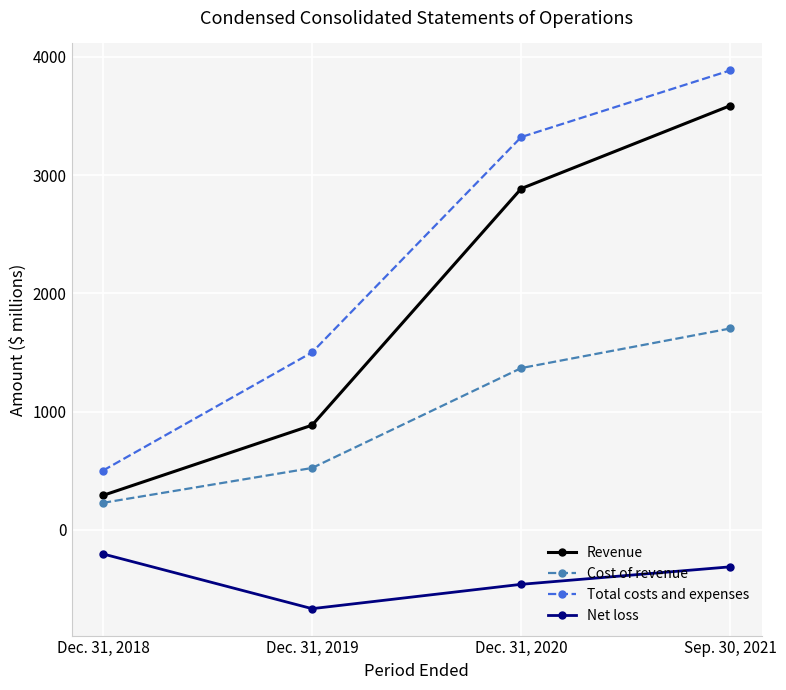

What is the difference between the maximum and second lowest values in the Net loss series?

257